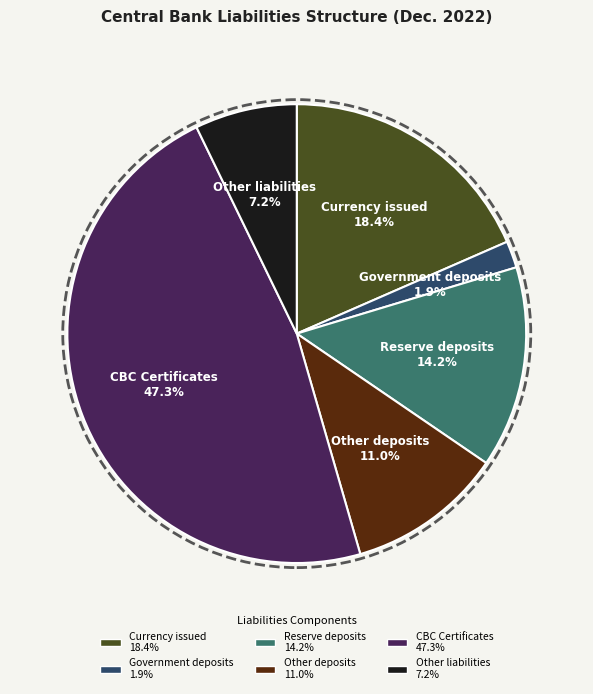

What percentage is the Government deposits slice, to the nearest percent?

2%